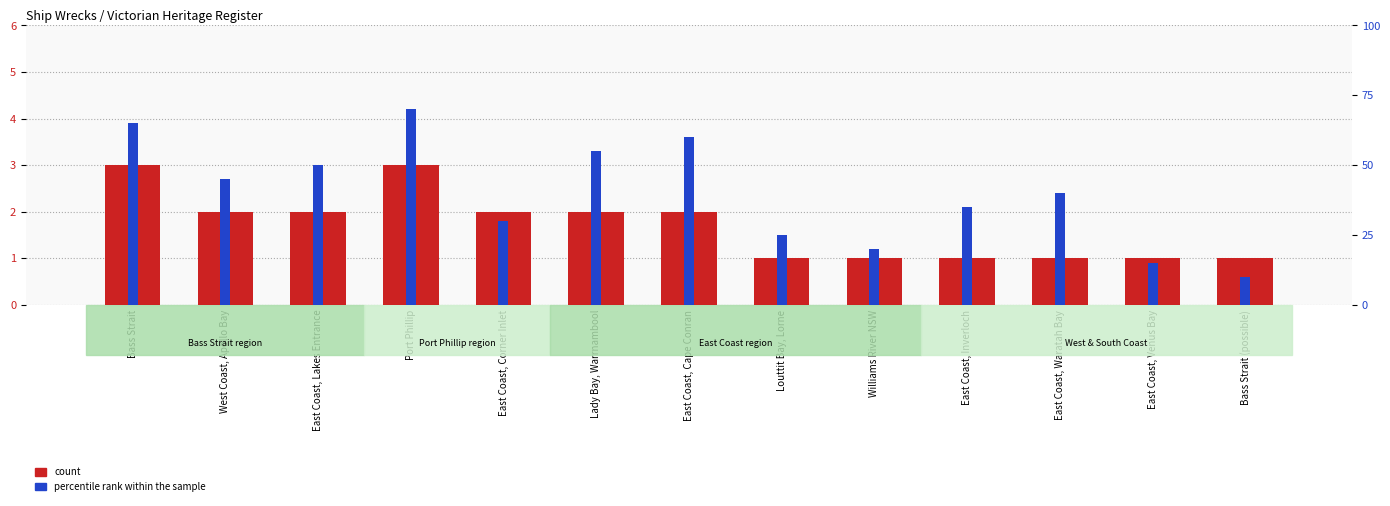

Reading left to right, transcribe all the data shown in this chart.

count: 3	2	2	3	2	2	2	1	1	1	1	1	1
percentile rank within the sample: 65	45	50	70	30	55	60	25	20	35	40	15	10